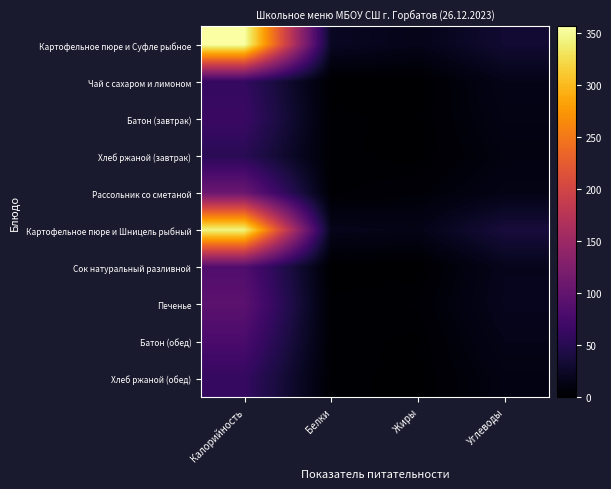

Which label corresponds to the largest value in the chart?

Калорийность